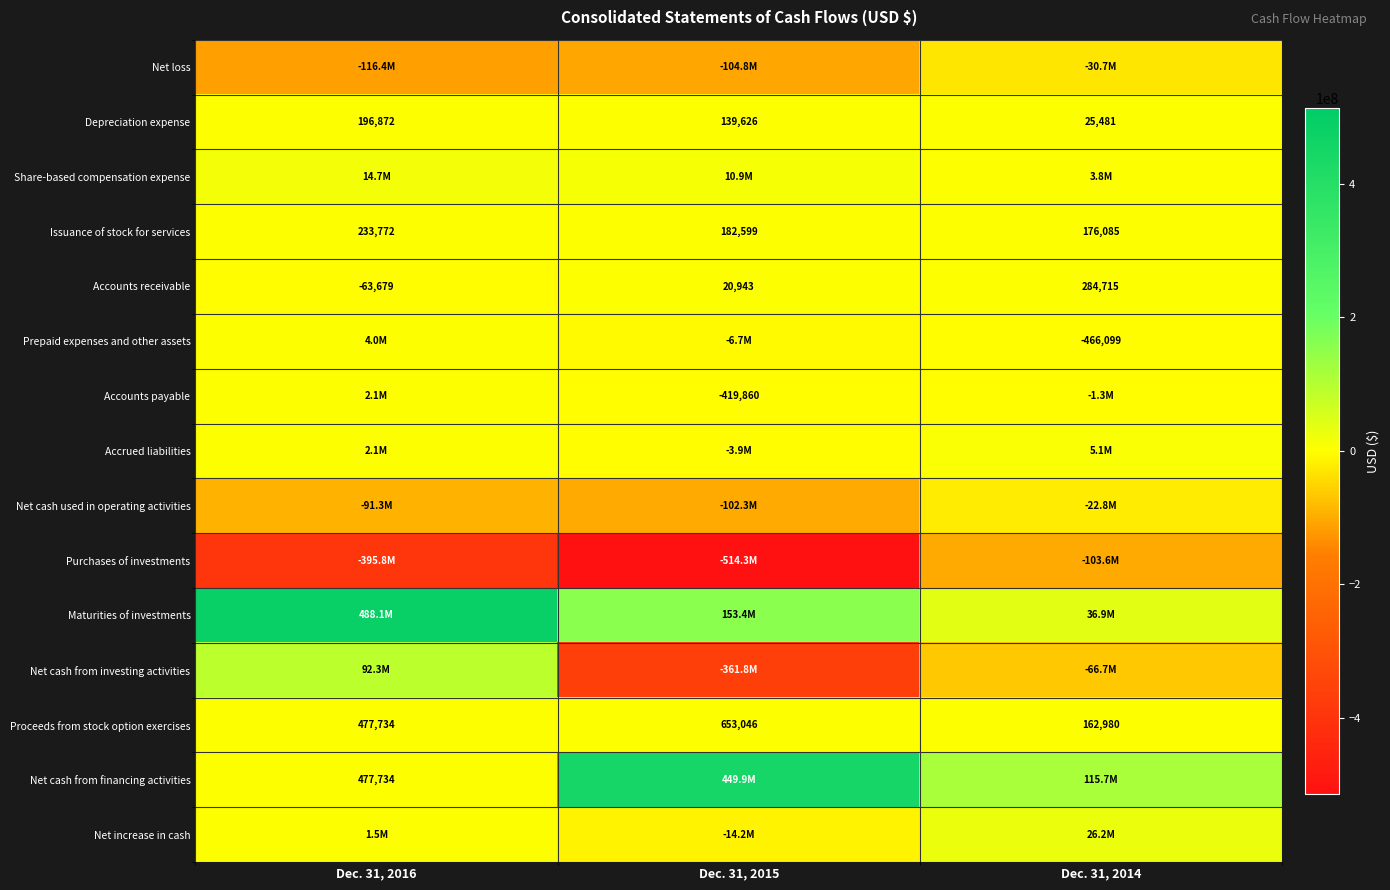

Which label corresponds to the largest value in the chart?

Dec. 31, 2016